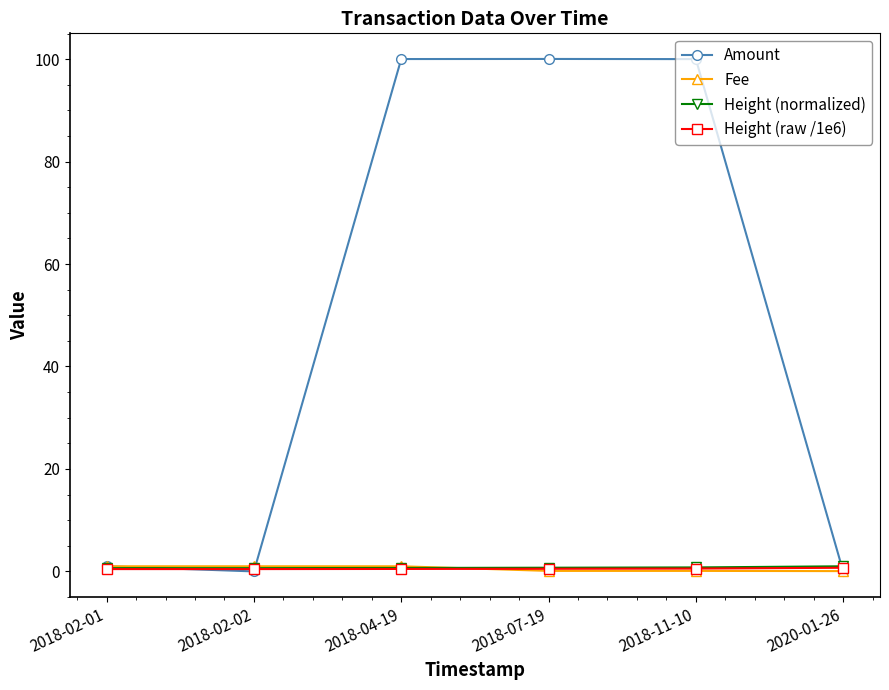

Which series has the largest total across all categories?

Amount